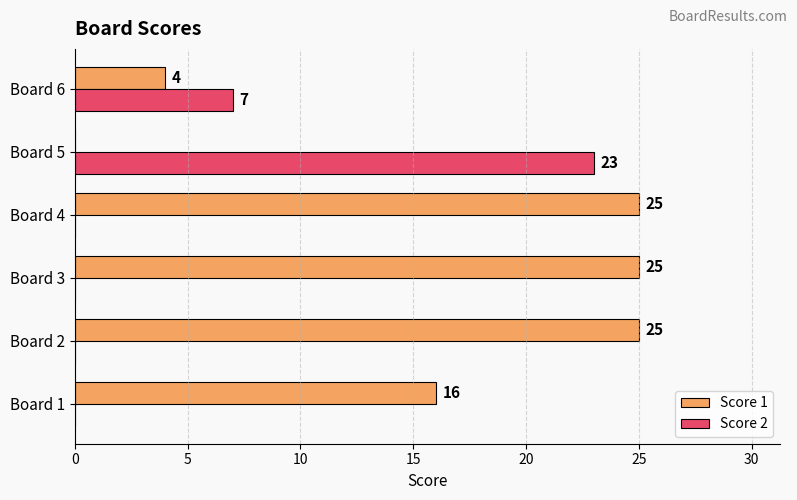

True or false: Score 1 has a value of 25 at Board 4.

True